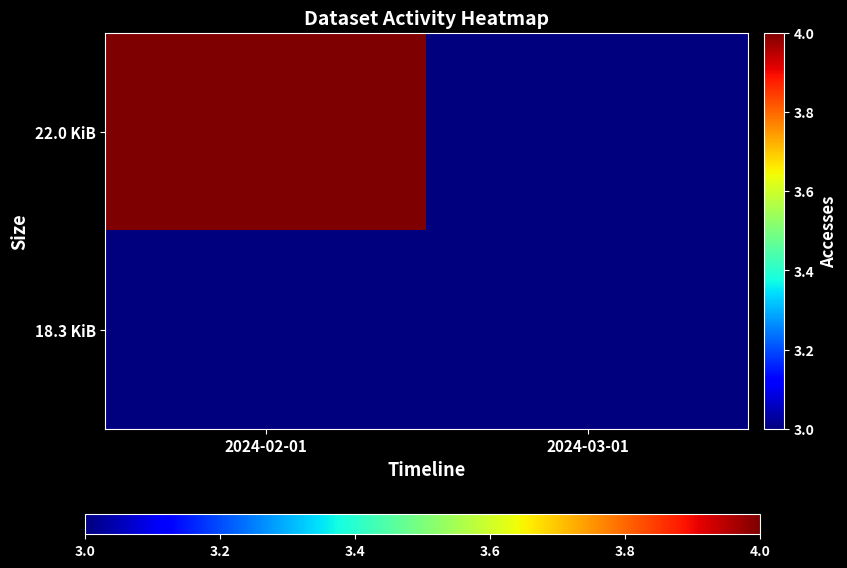

Reading left to right, list all the values displayed in this chart.

22.0 KiB: 2024-02-01=4	2024-03-01=3
18.3 KiB: 2024-02-01=3	2024-03-01=3